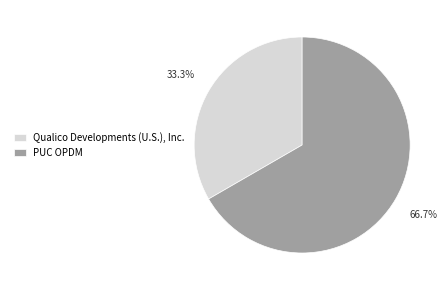

To the nearest percent, what percentage of the pie is PUC OPDM?

67%